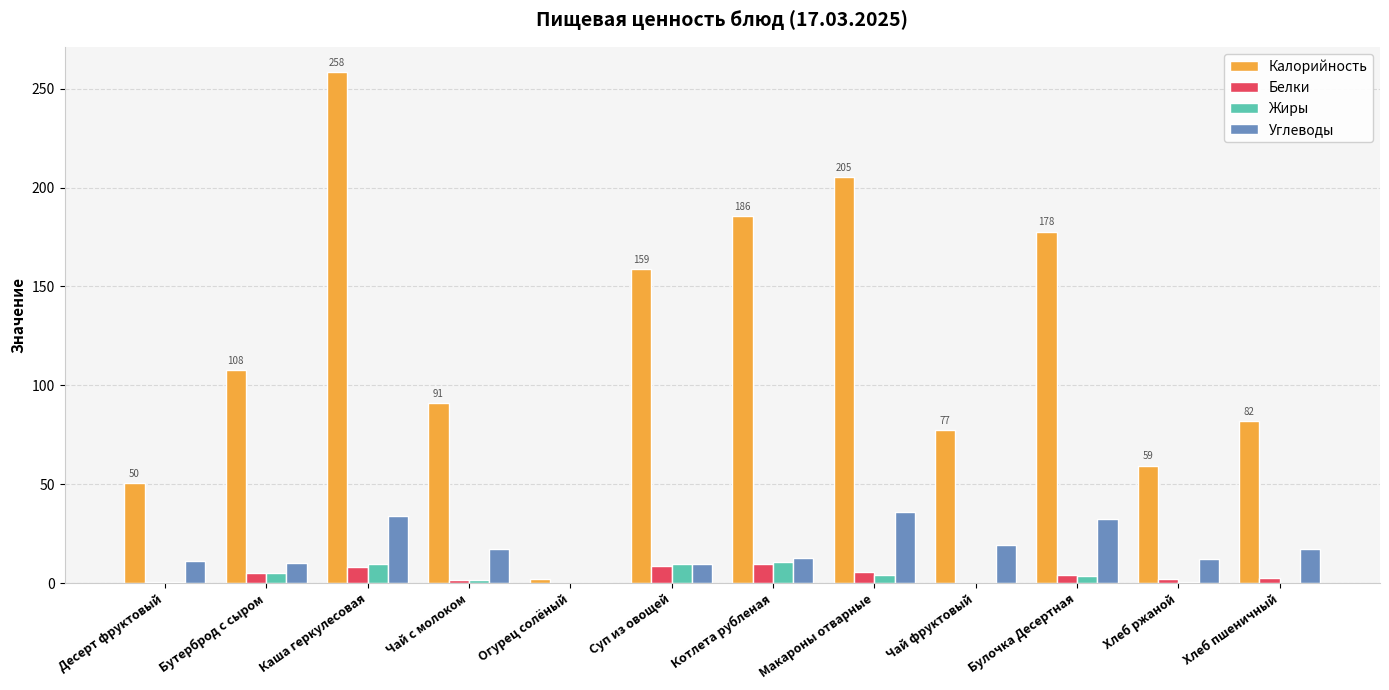

Between Каша геркулесовая and Макароны отварные, which series saw the biggest shift?

Калорийность